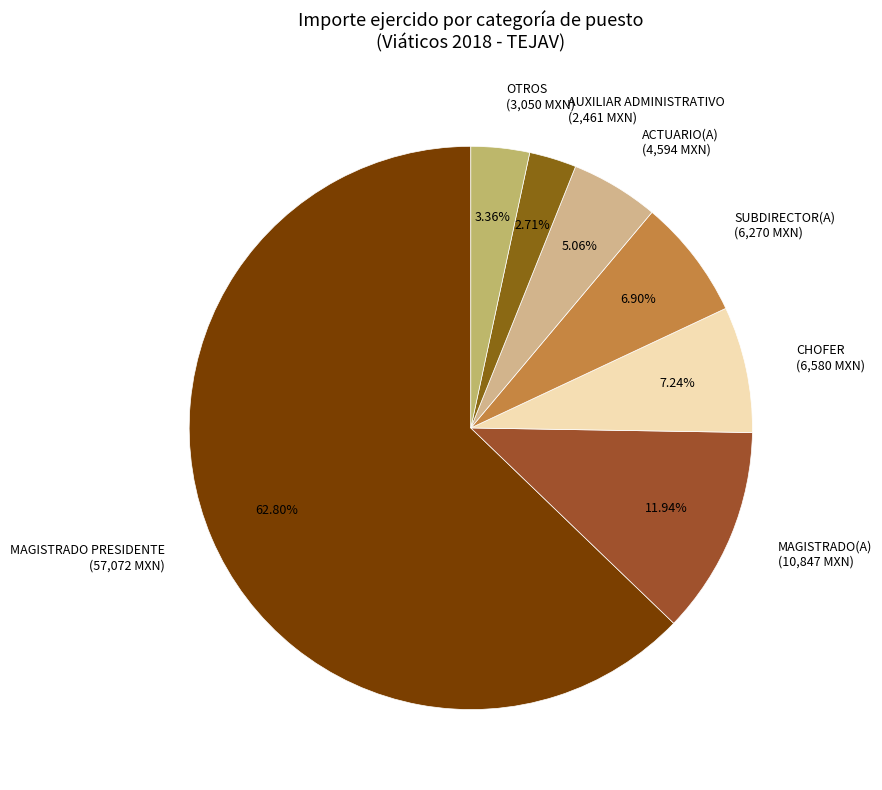

Which slice is the largest?

MAGISTRADO PRESIDENTE